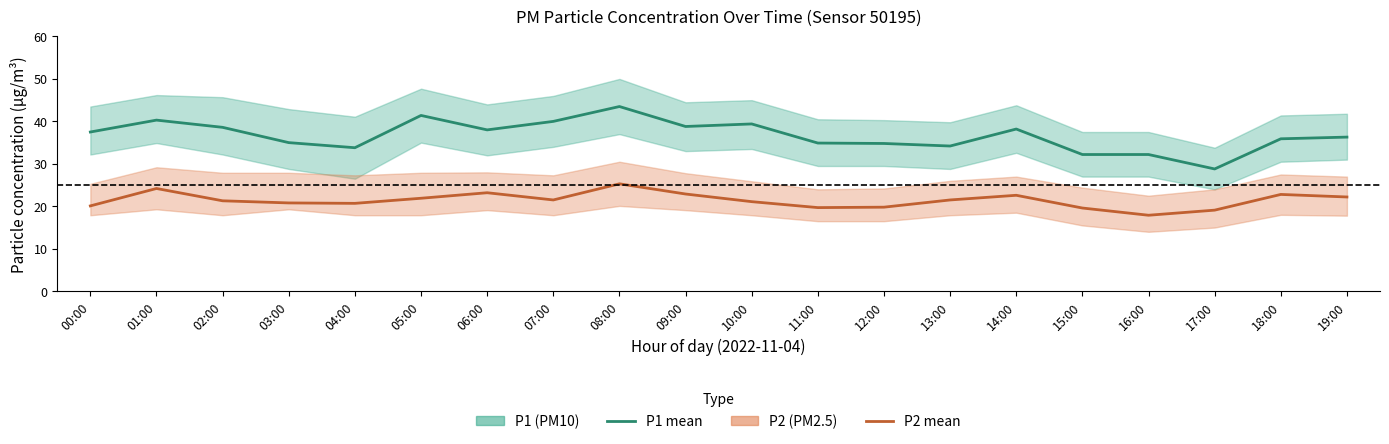

At which label does P2 (PM2.5) mean reach its minimum?

16:00